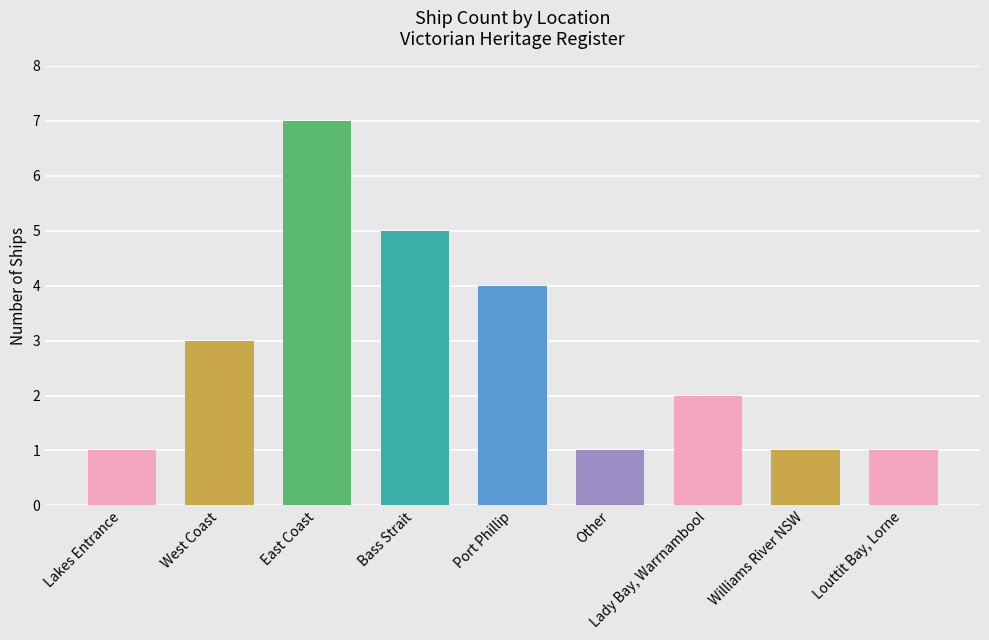

What is the sum of all values?

25